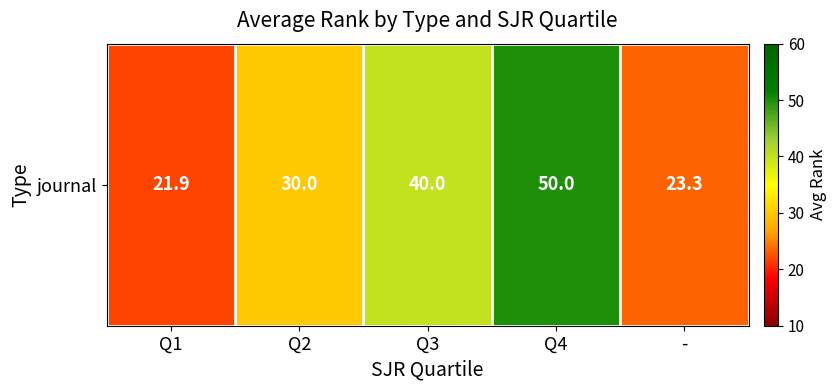

Reading right to left, transcribe all the data shown in this chart.

-=23.3	Q4=50.0	Q3=40.0	Q2=30.0	Q1=21.9